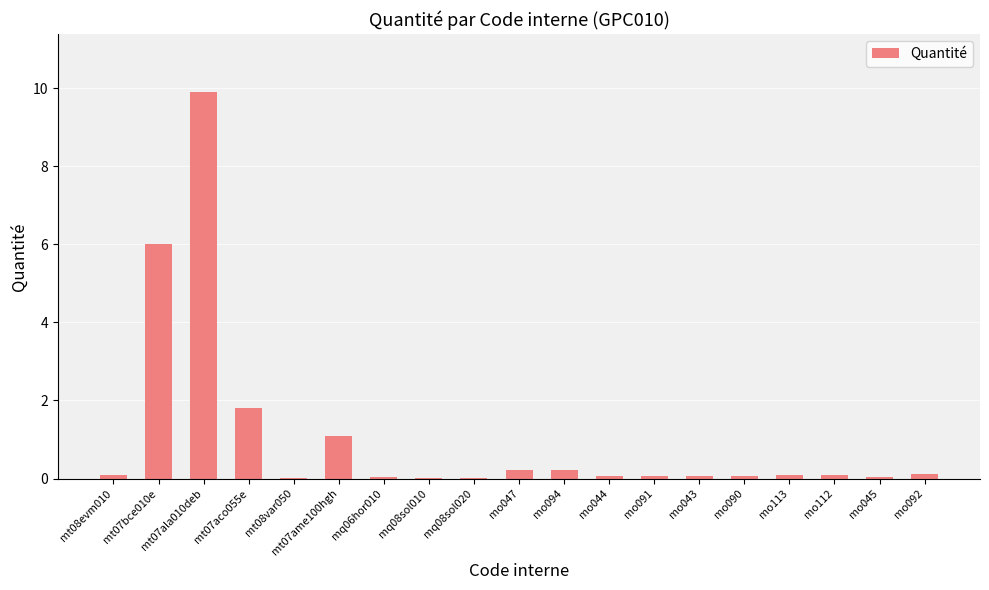

What is the maximum value shown in the chart?

9.9